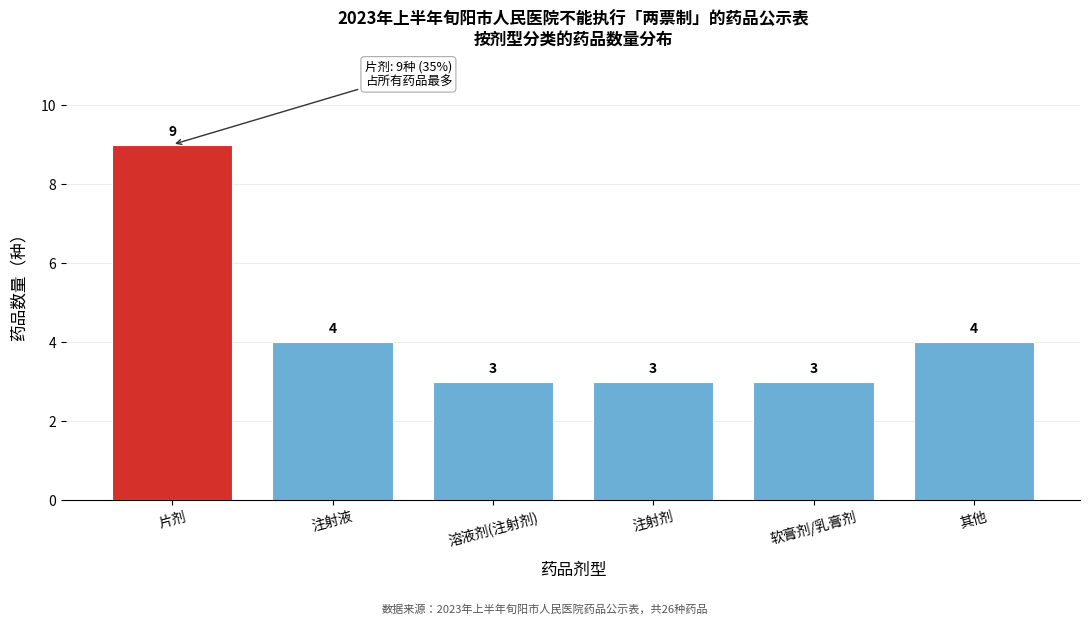

Reading left to right, what are all the values shown in this chart?

9	4	3	3	3	4